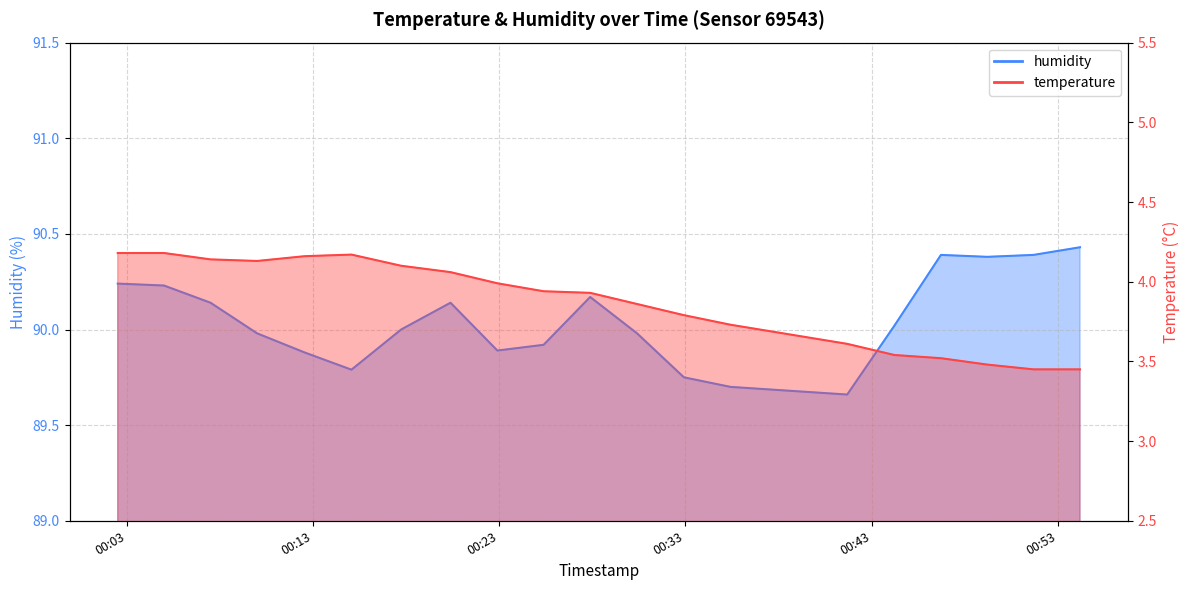

At which category is the sum across all series the highest?

2023-02-22T00:02:31